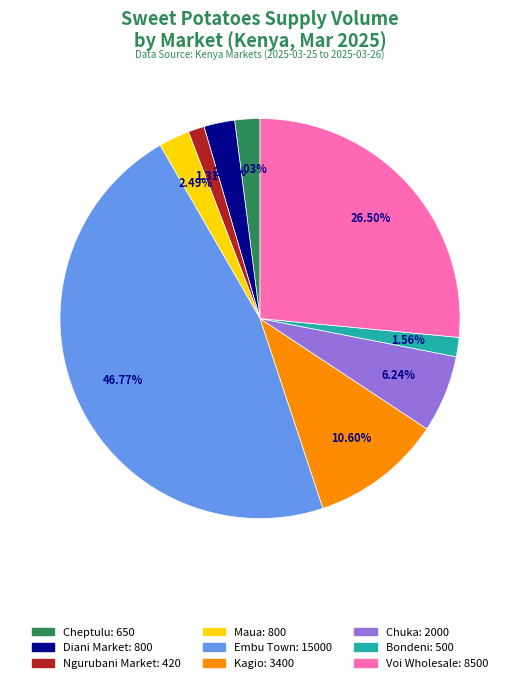

Does Kagio represent more than half of the total?

No